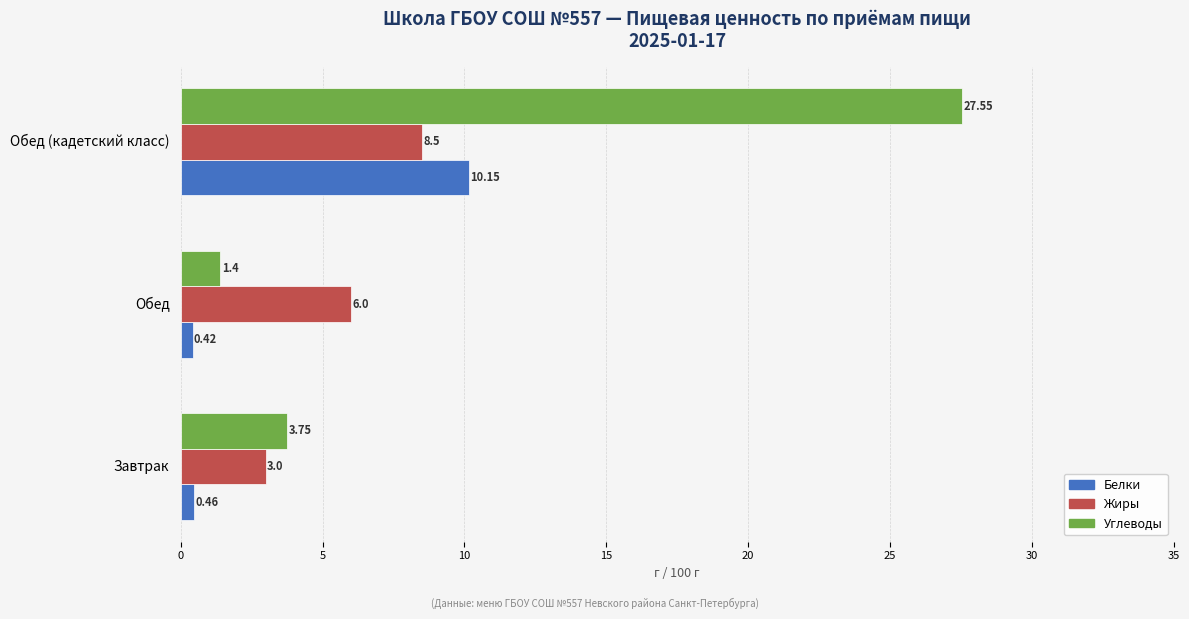

Between Обед and Обед (кадетский класс), which series saw the biggest shift?

Углеводы